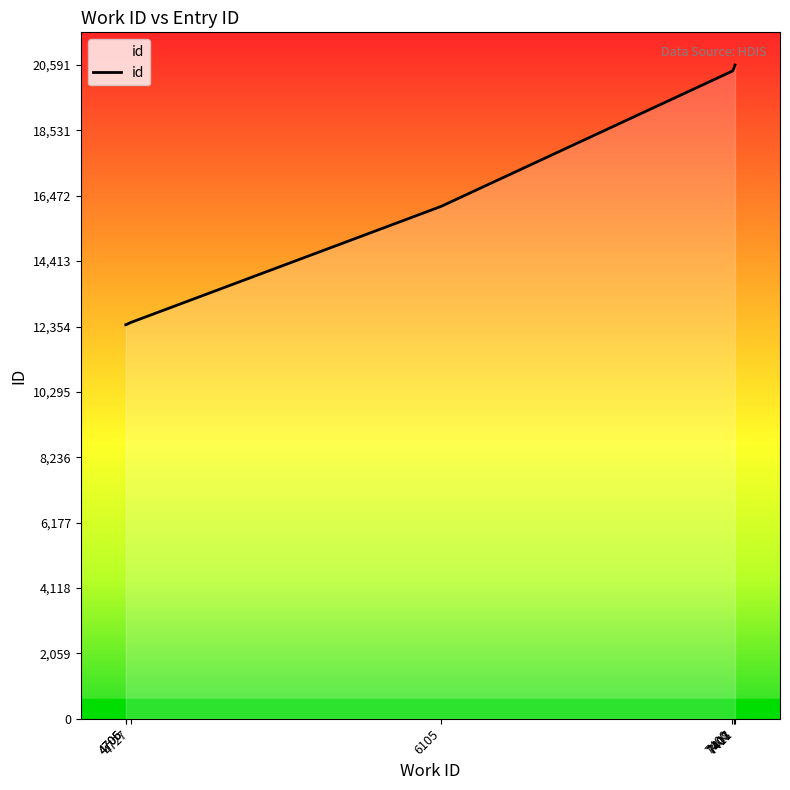

What is the difference between the second highest and minimum values?

8111